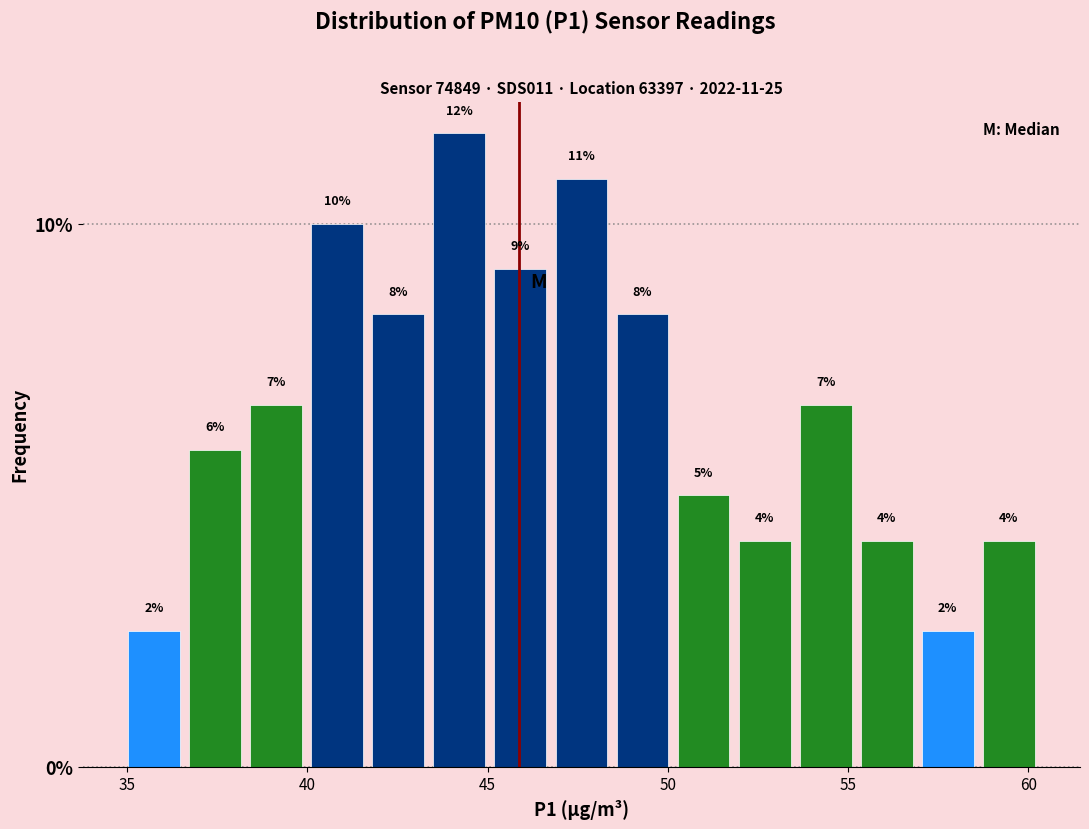

Around what value on the x-axis is the tallest bar? Give the approximate position of its centre, as read against the axis.

44.0